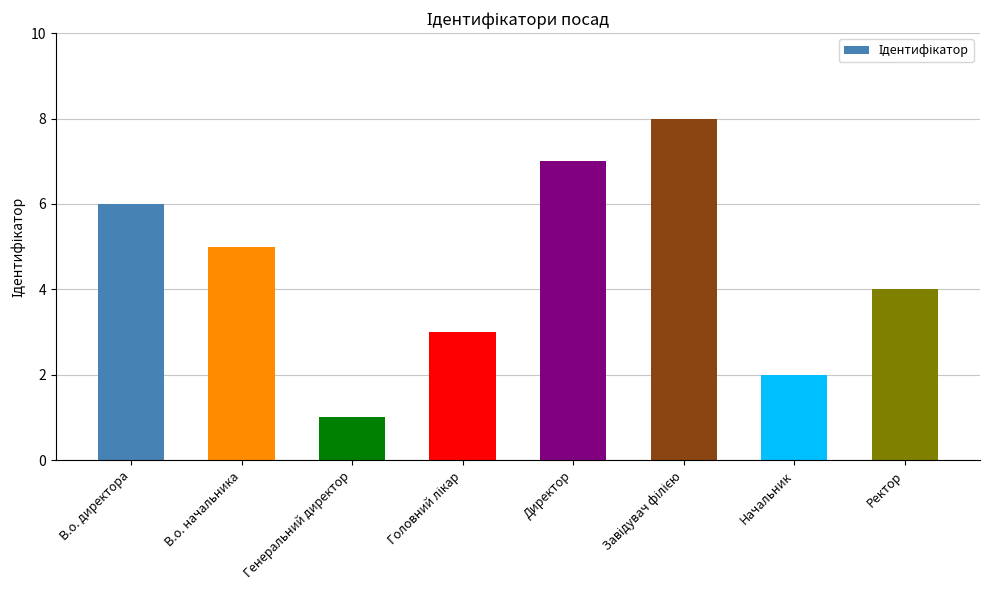

Approximately how many times larger is the value at Ректор compared to Начальник?

2.0